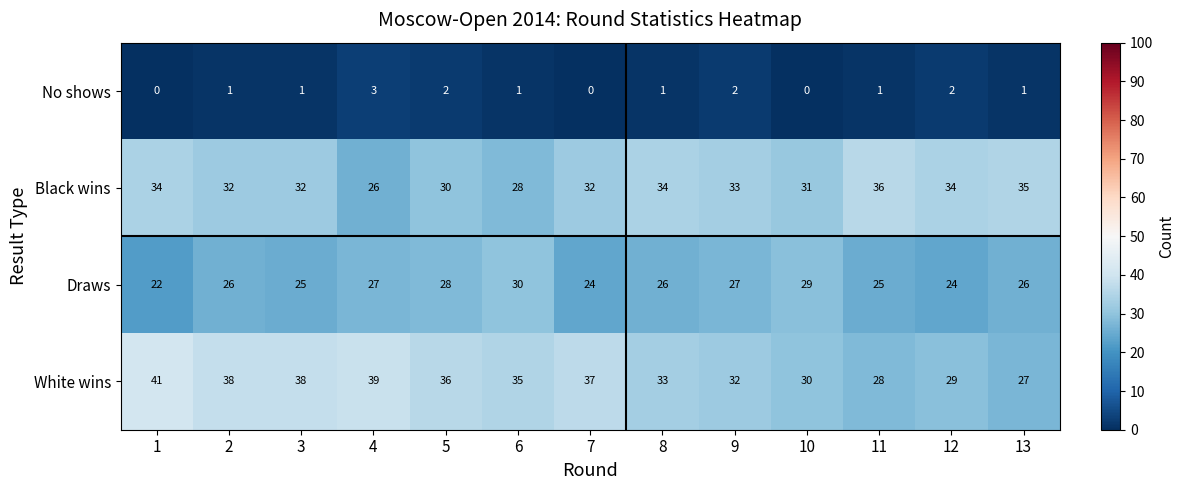

How many distinct data groups are displayed?

4